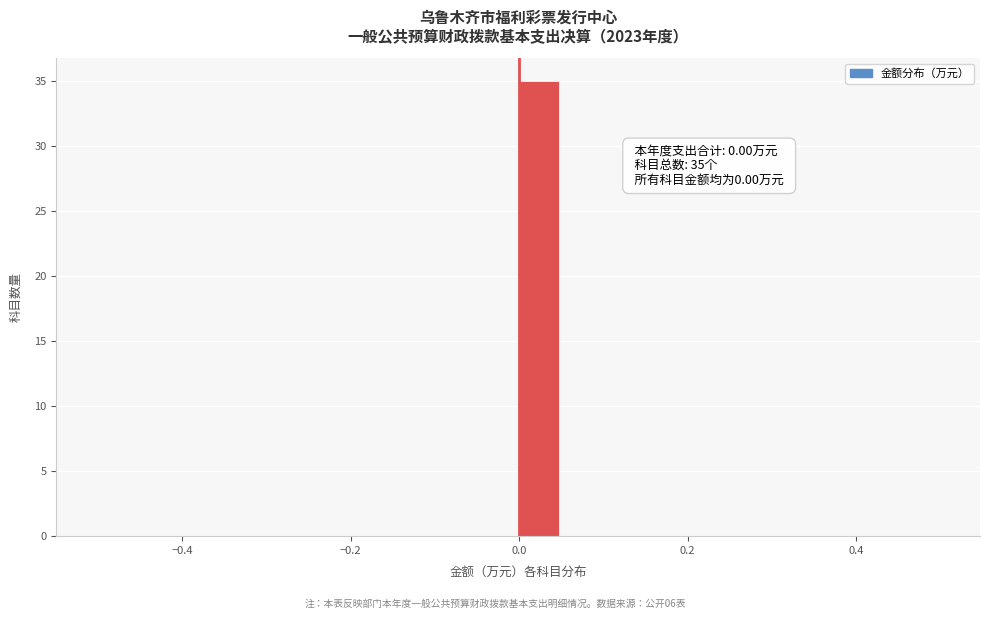

Read against the x-axis, roughly where is the centre of the tallest bar?

0.02